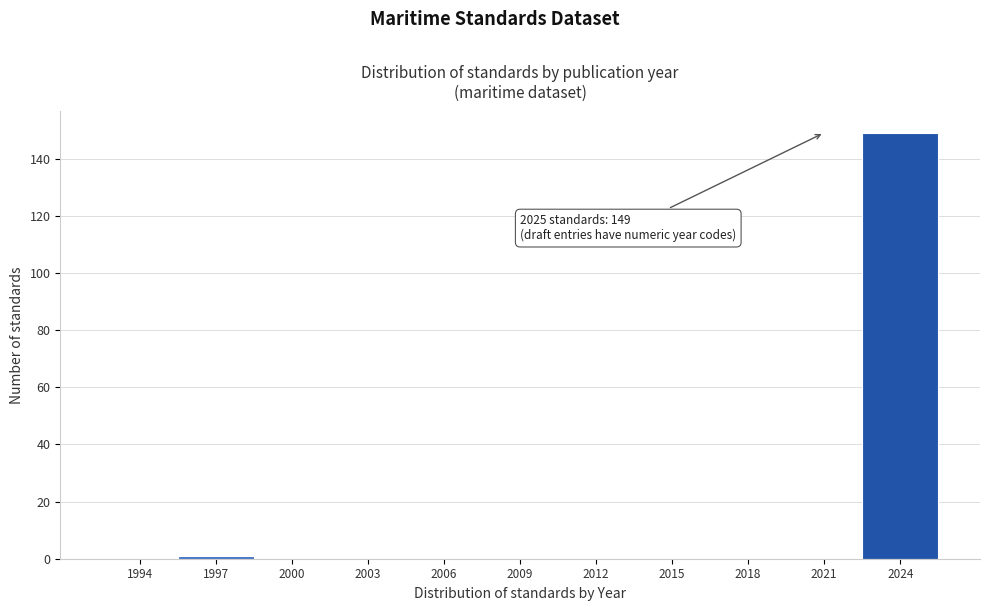

Reading left to right, list all the values displayed in this chart.

1994=0	1997=1	2000=0	2003=0	2006=0	2009=0	2012=0	2015=0	2018=0	2021=0	2024=149